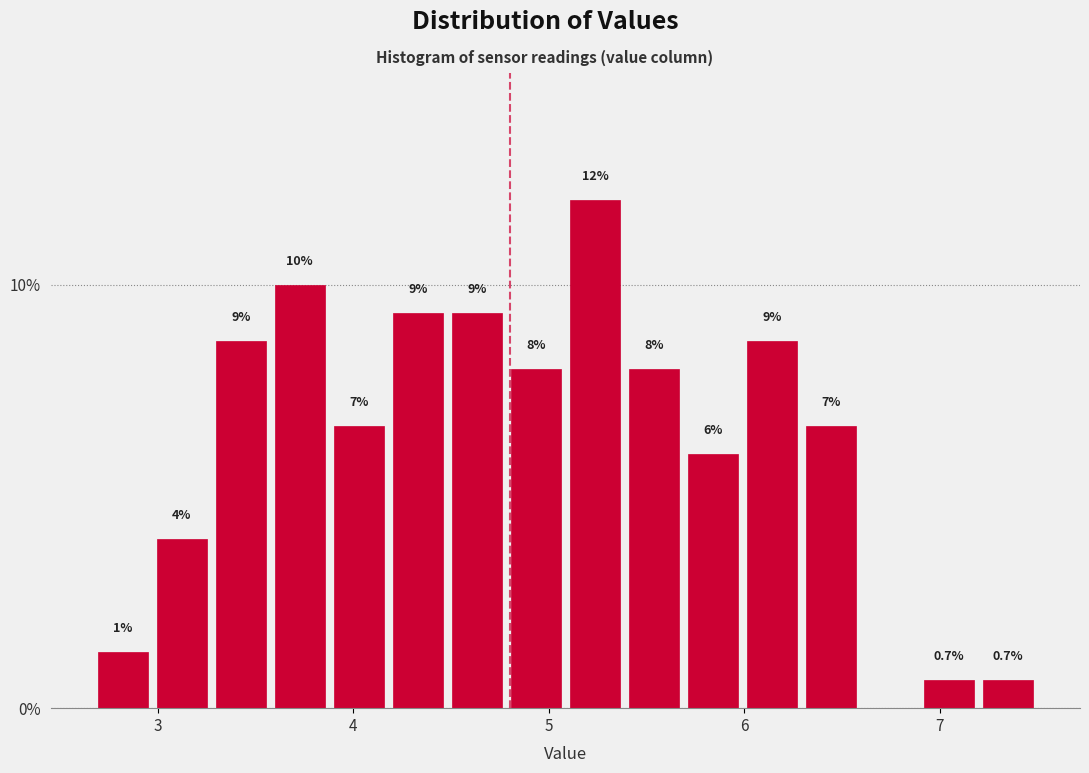

Around what value on the x-axis is the tallest bar? Give the approximate position of its centre, as read against the axis.

5.2